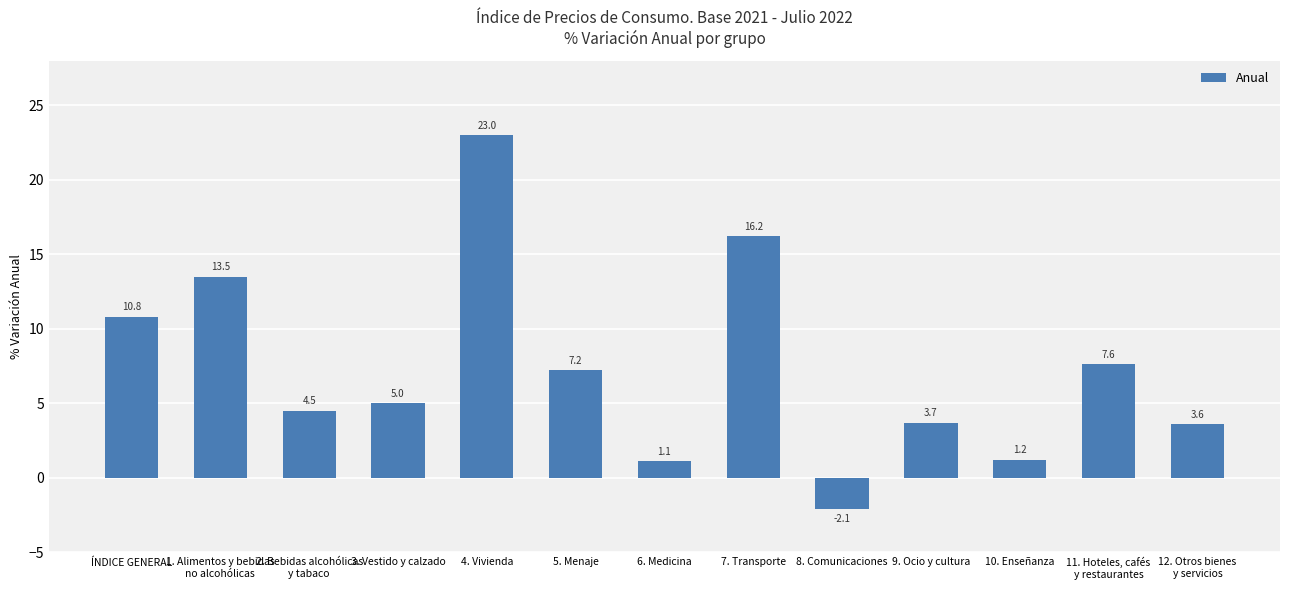

What position from the left is 10. Enseñanza?

11